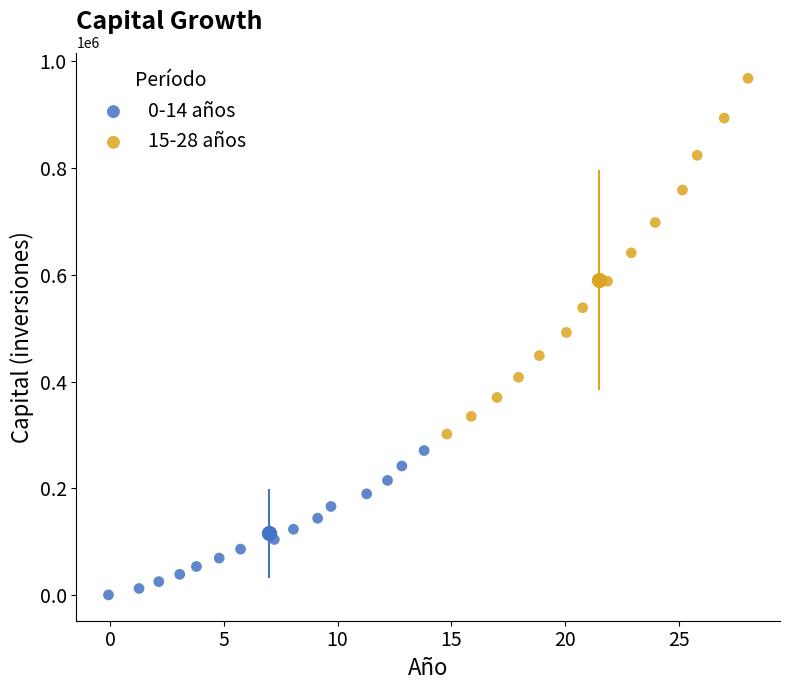

Which series has the largest Y range (max minus min)?

15-28 años